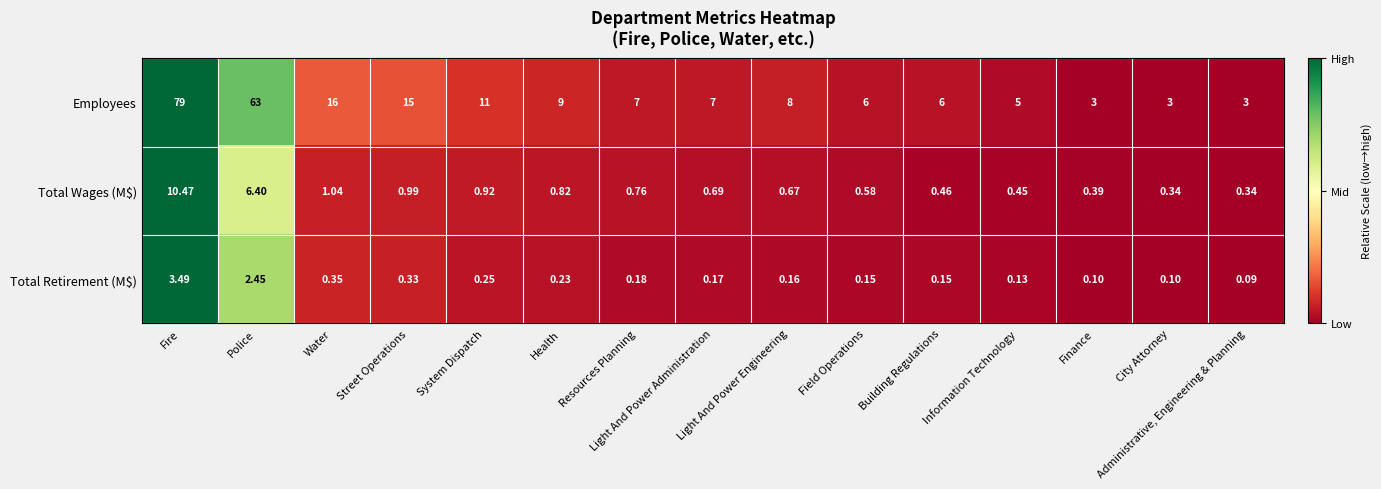

Which series has the largest total across all categories?

Employees